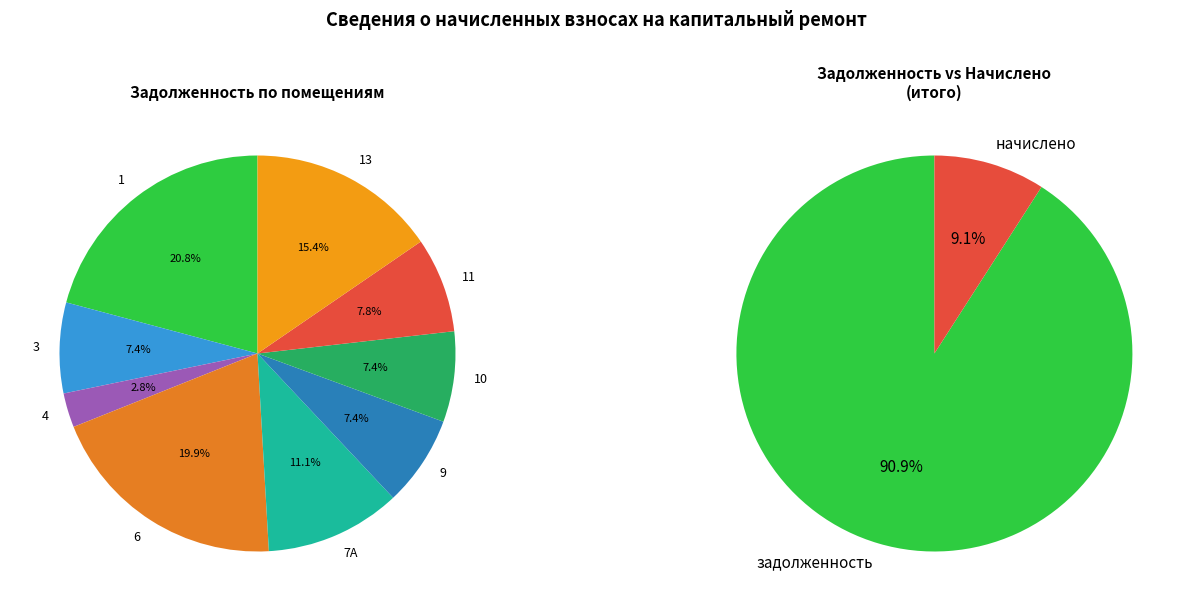

Does any single category account for the majority?

No